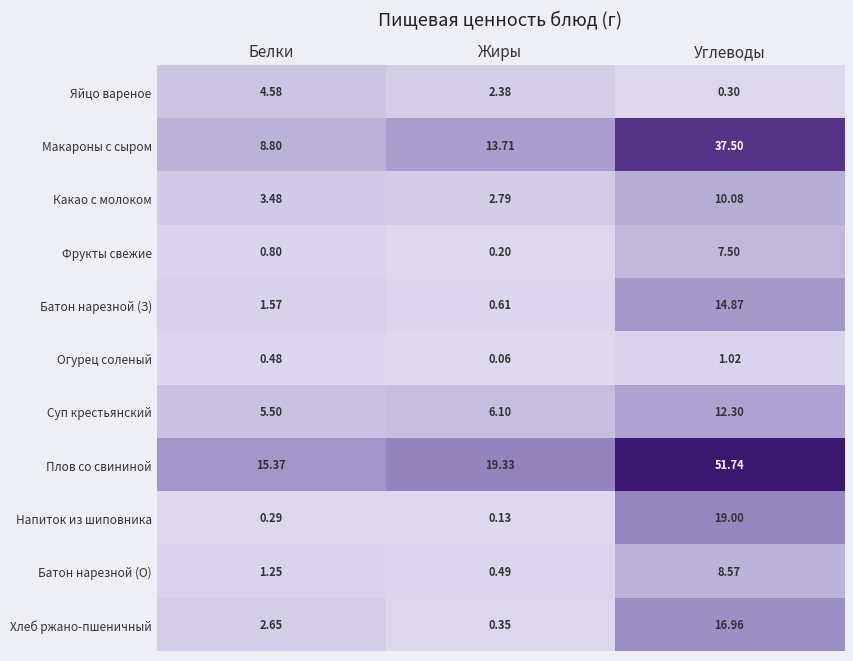

At which label does Суп крестьянский reach its peak?

Углеводы